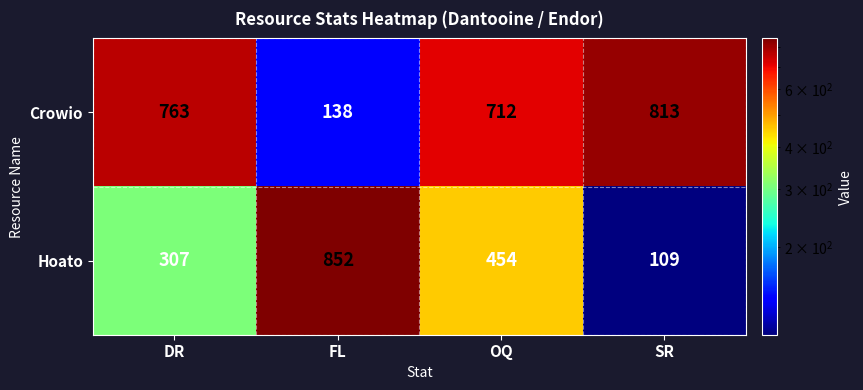

At which category does the chart reach its minimum across all series?

SR